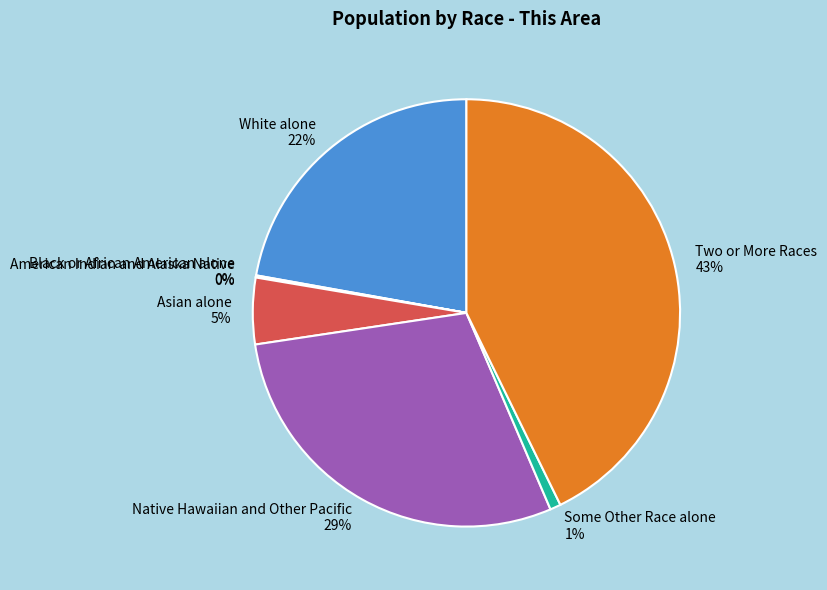

To the nearest percent, what is the combined percentage of Some Other Race alone and White alone?

23%